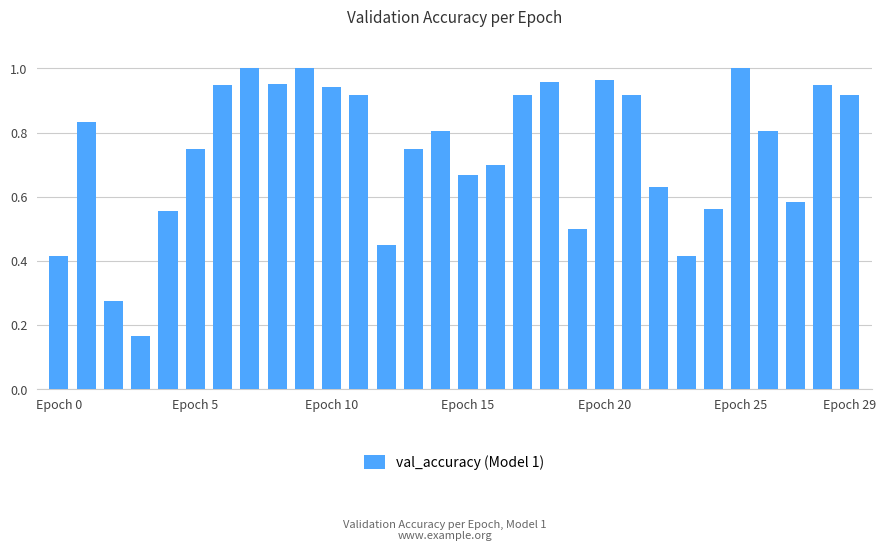

How many bars are there in total?

30